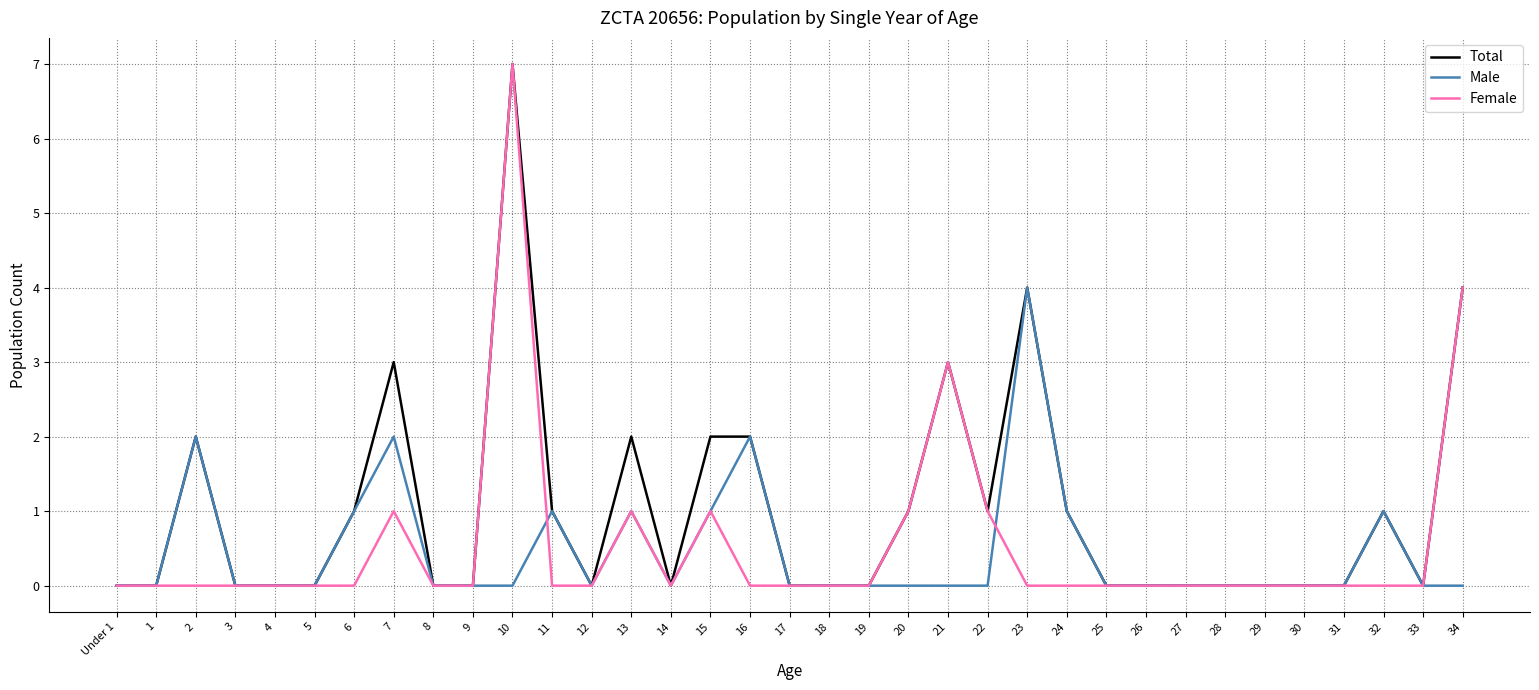

Where is the first local maximum for Male?

2